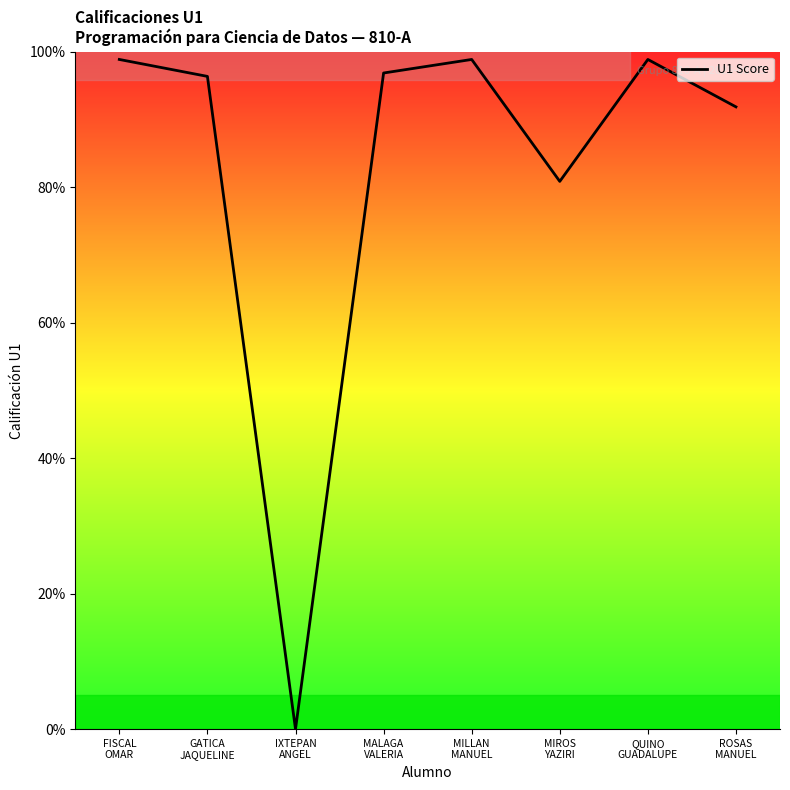

Does the chart have visible grid lines?

No